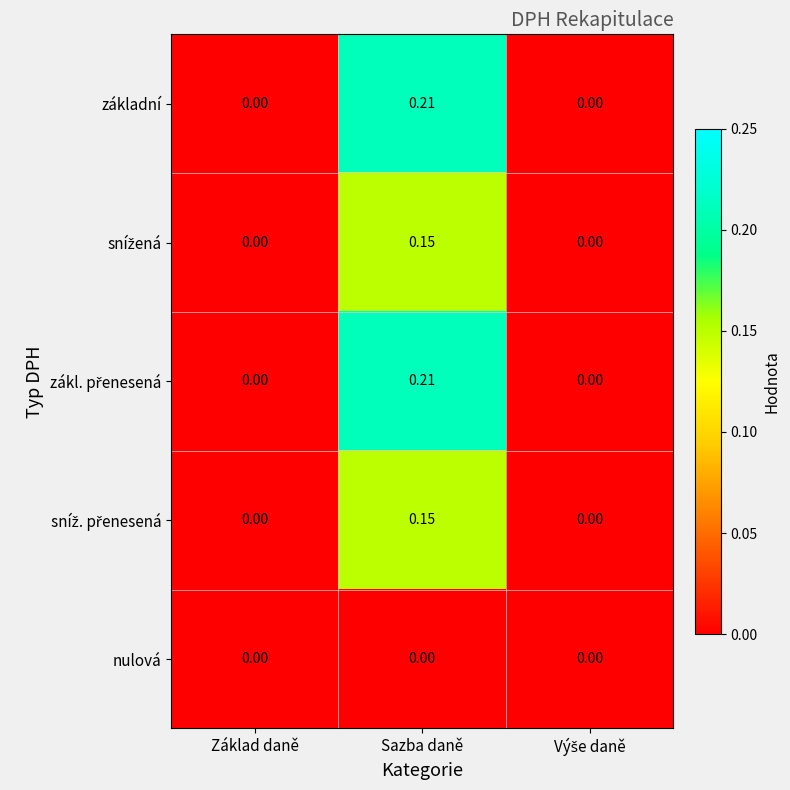

At which category does the chart reach its peak across all series?

Sazba daně